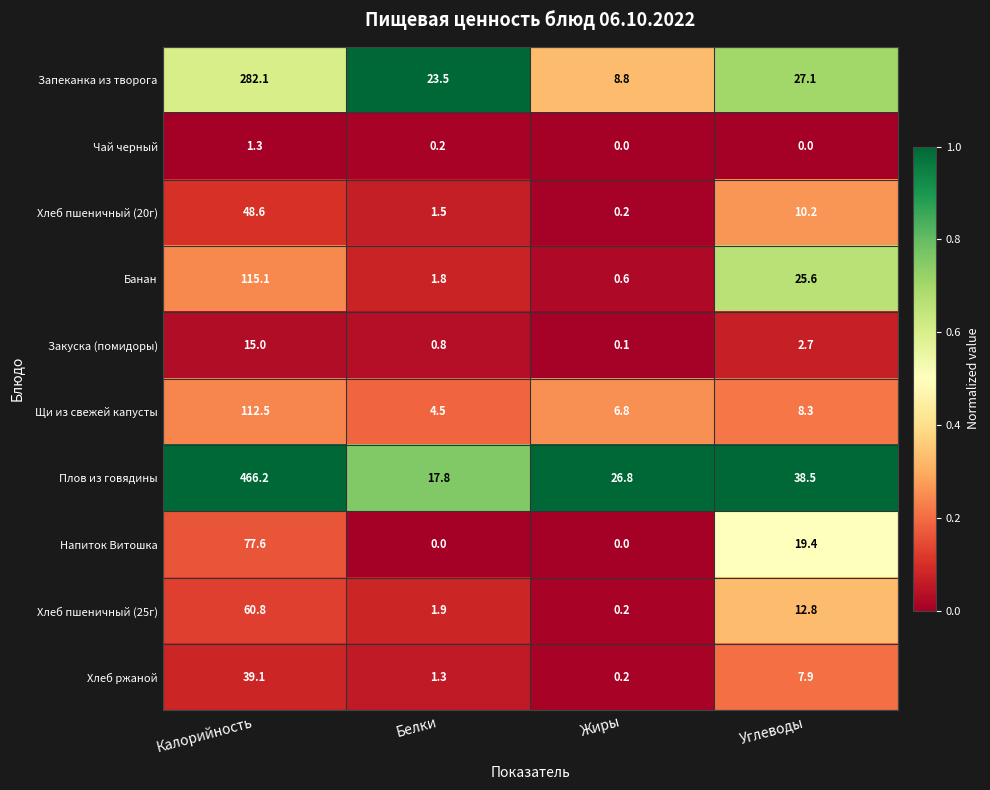

Which label corresponds to the largest value in the chart?

Калорийность